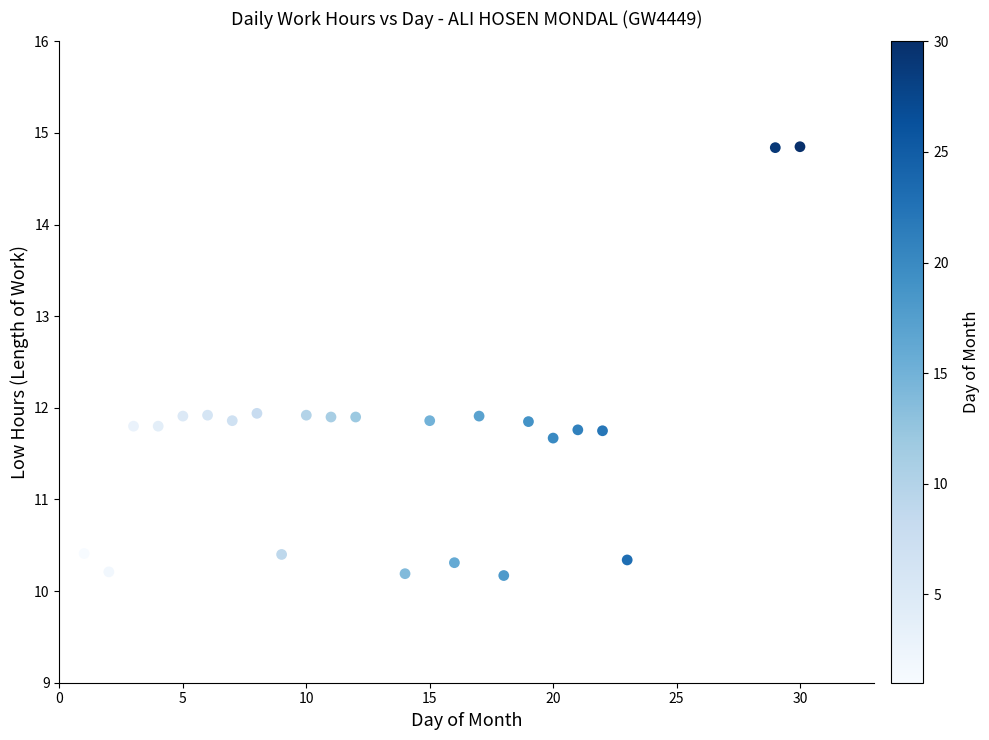

What is the range of X values (max minus min)?

29.0